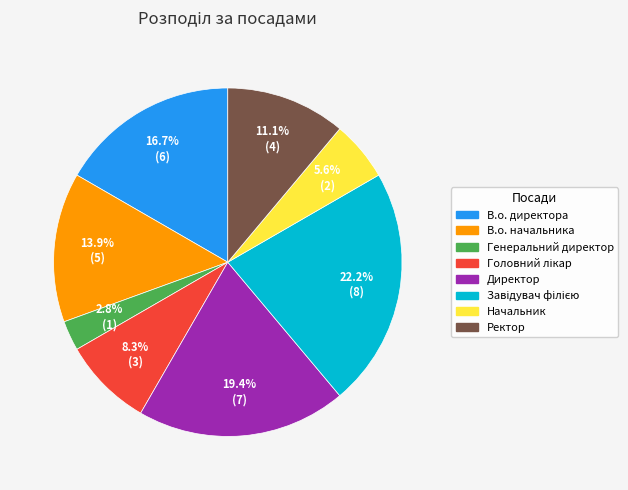

Which category has the smallest portion of the pie?

Генеральний директор